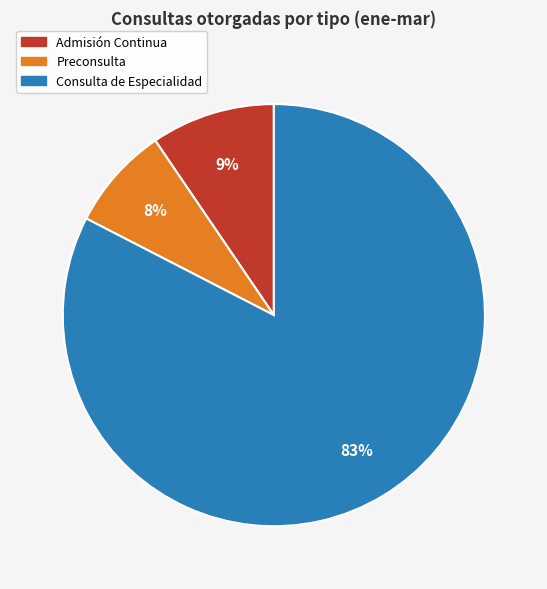

Rank the categories by value from lowest to highest.

Preconsulta, Admisión Continua, Consulta de Especialidad